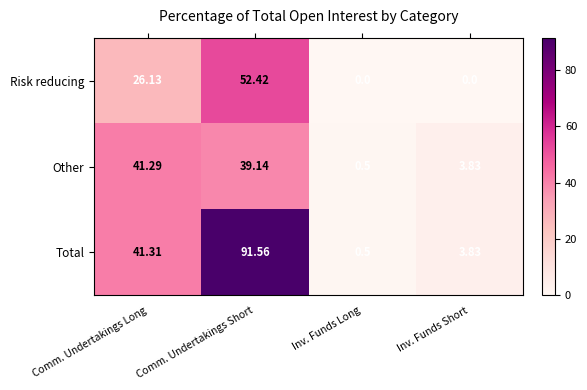

List the labels in order of Other value, smallest first.

Inv. Funds Long, Inv. Funds Short, Comm. Undertakings Short, Comm. Undertakings Long